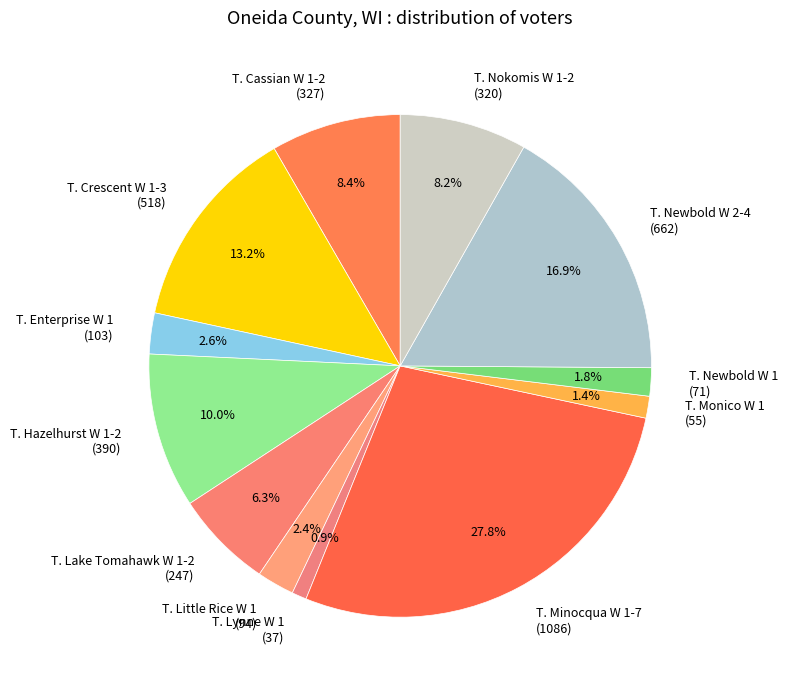

To the nearest percent, what percentage of the pie is T. Minocqua W 1-7?

28%